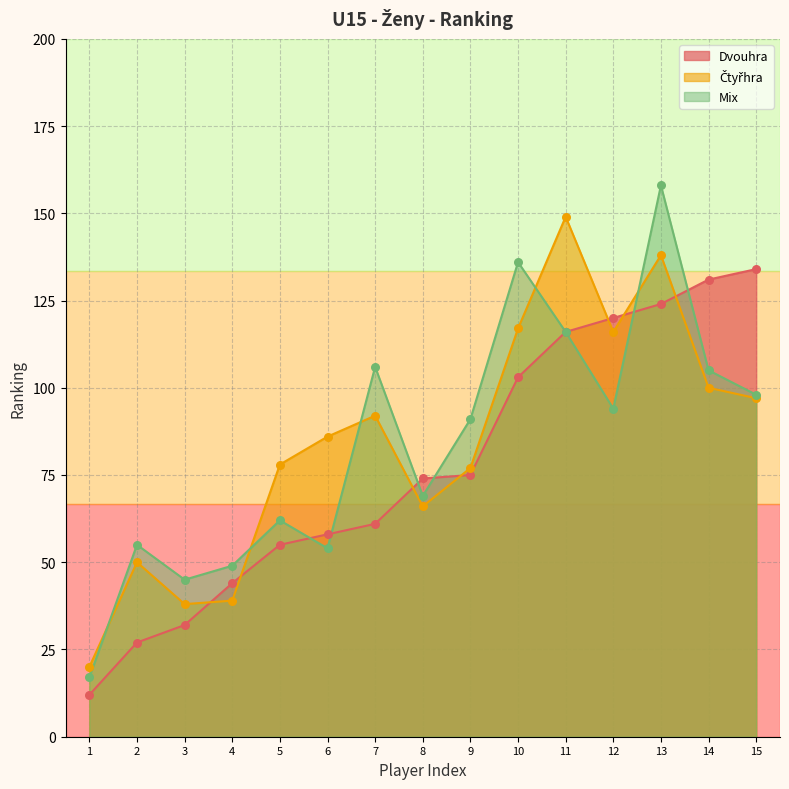

Which series has the largest total across all categories?

Čtyřhra